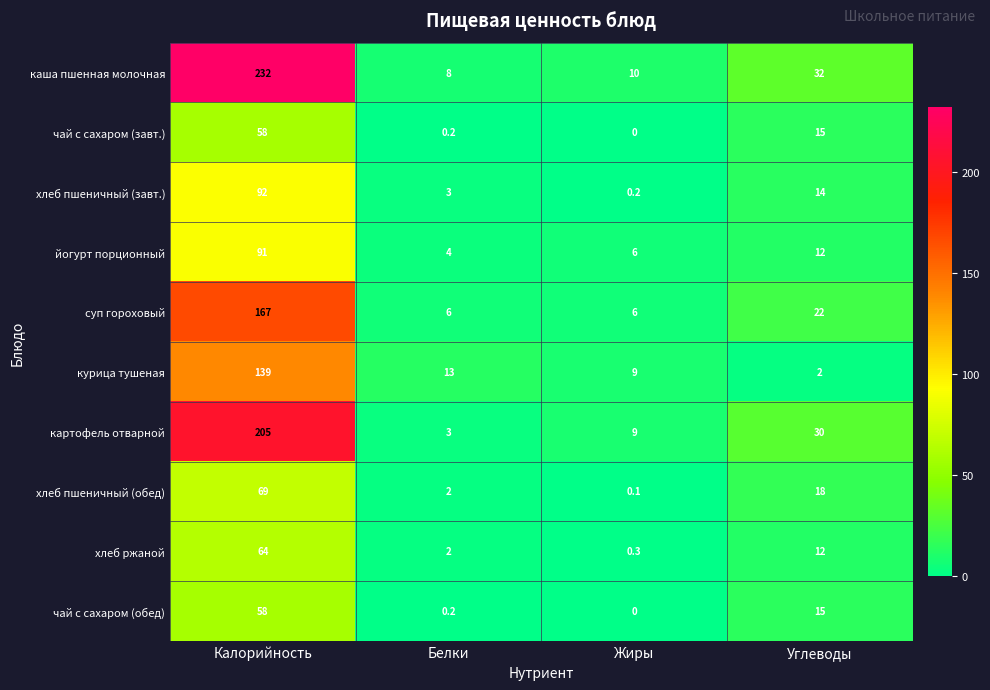

List the labels in order of курица тушеная value, smallest first.

Углеводы, Жиры, Белки, Калорийность